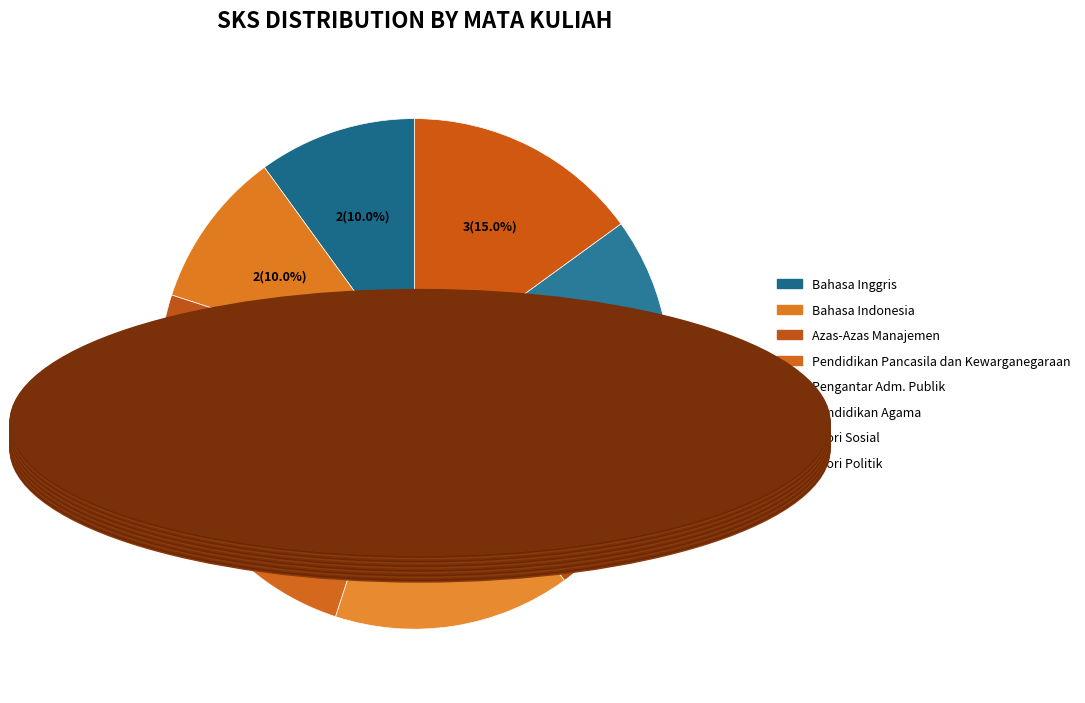

Count the number of slices in the pie.

8